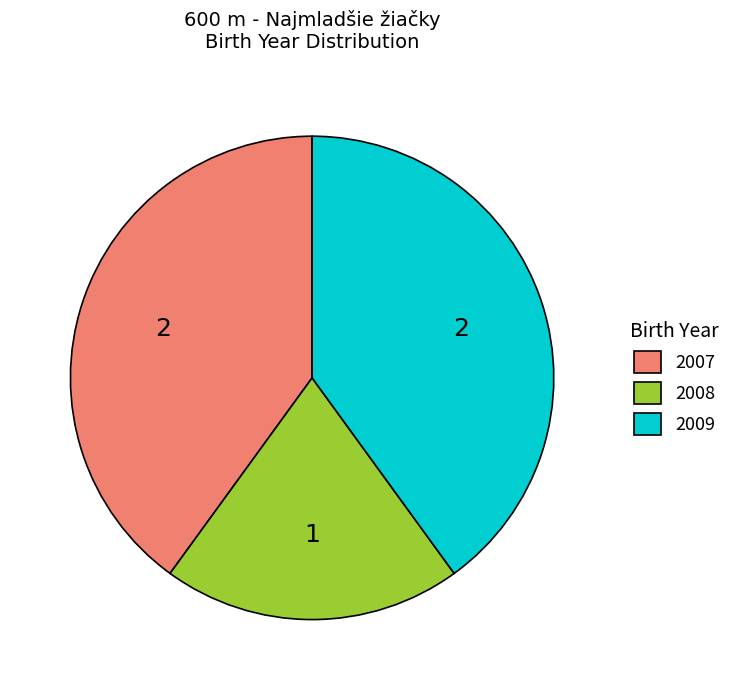

Is there any slice that represents more than half of the pie?

No